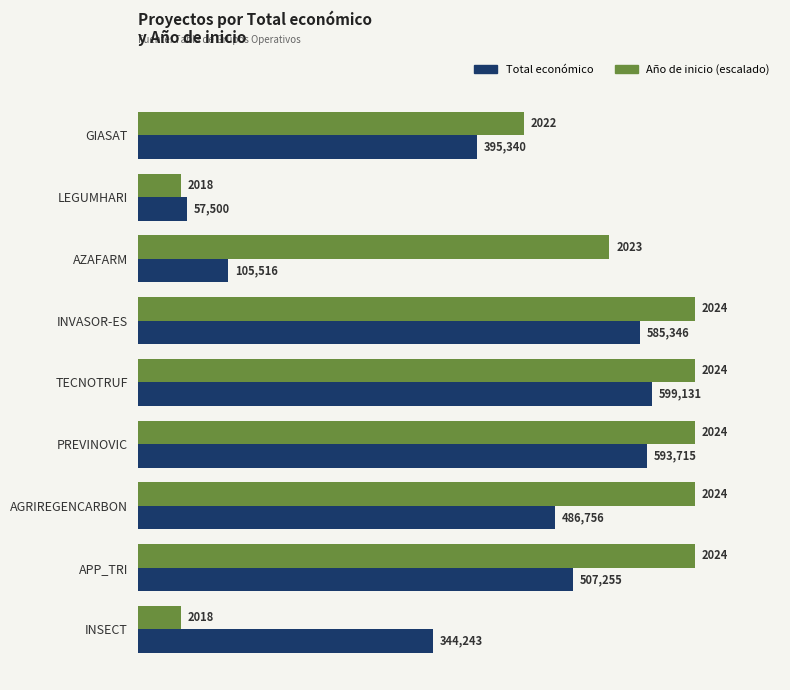

What is the spread (max minus min) of values at INVASOR-ES?

64654